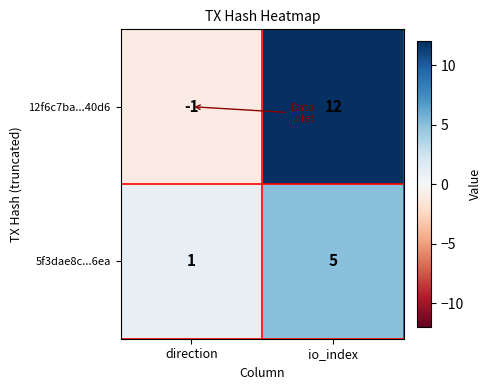

Which series has the widest spread of values?

12f6c7ba...40d6